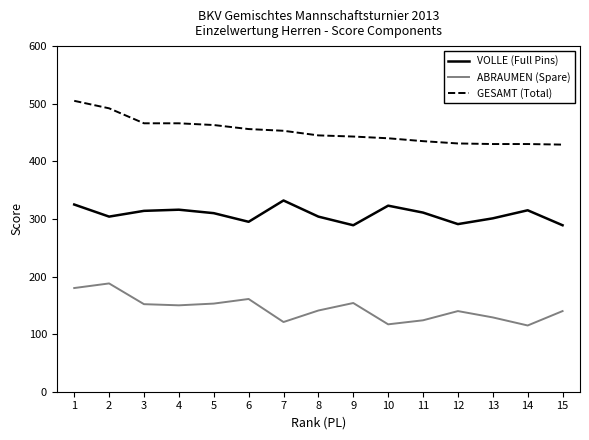

What is the sum of all ABRAUMEN (Spare) values?

2165